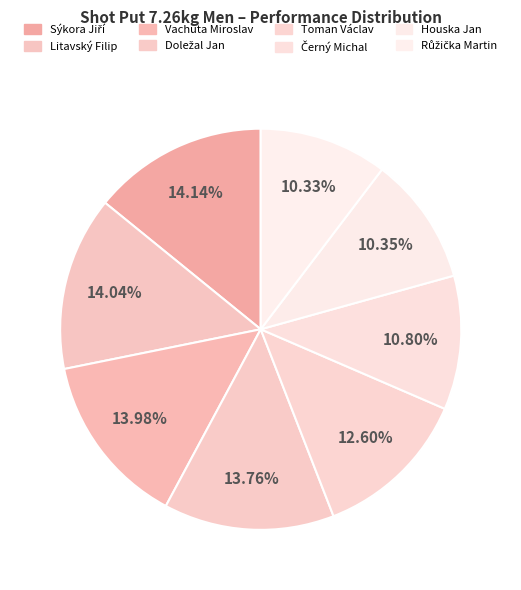

To the nearest percent, what portion does Sýkora Jiří represent?

14%